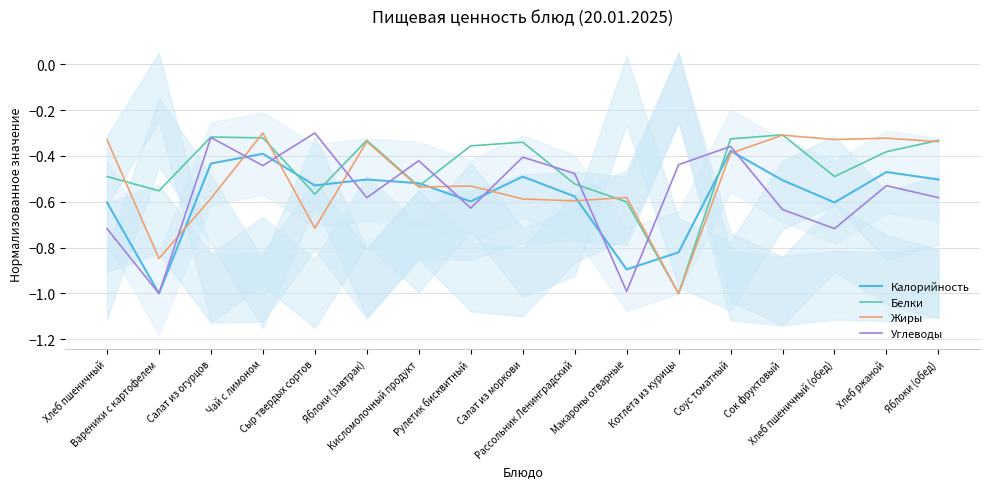

Reading left to right, list all the values displayed in this chart.

Калорийность: -0.6	-1.0	-0.4	-0.4	-0.5	-0.5	-0.5	-0.6	-0.5	-0.6	-0.9	-0.8	-0.4	-0.5	-0.6	-0.5	-0.5
Белки: -0.5	-0.6	-0.3	-0.3	-0.6	-0.3	-0.5	-0.4	-0.3	-0.5	-0.6	-1.0	-0.3	-0.3	-0.5	-0.4	-0.3
Жиры: -0.3	-0.8	-0.6	-0.3	-0.7	-0.3	-0.5	-0.5	-0.6	-0.6	-0.6	-1.0	-0.4	-0.3	-0.3	-0.3	-0.3
Углеводы: -0.7	-1.0	-0.3	-0.4	-0.3	-0.6	-0.4	-0.6	-0.4	-0.5	-1.0	-0.4	-0.4	-0.6	-0.7	-0.5	-0.6